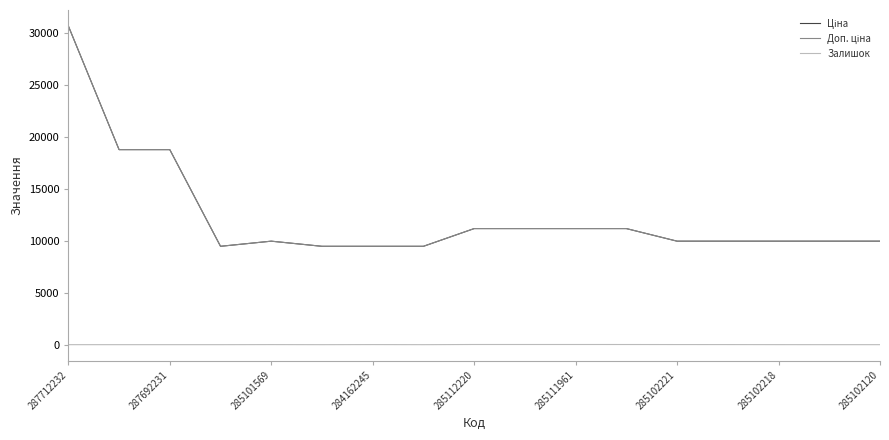

At which category is the sum across all series the highest?

287712232